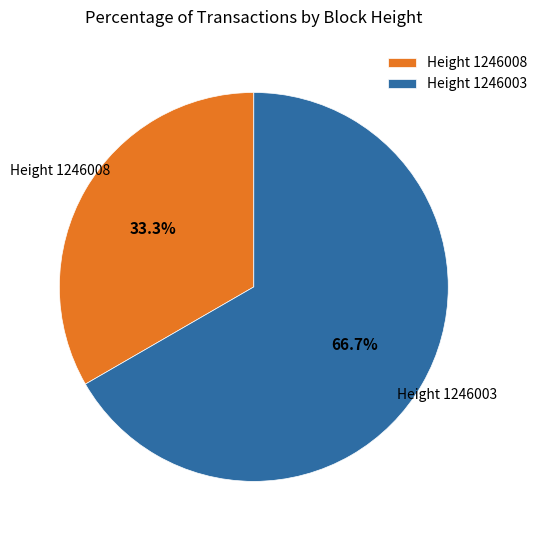

Is the sum of Height 1246008 and Height 1246003 greater than half?

Yes